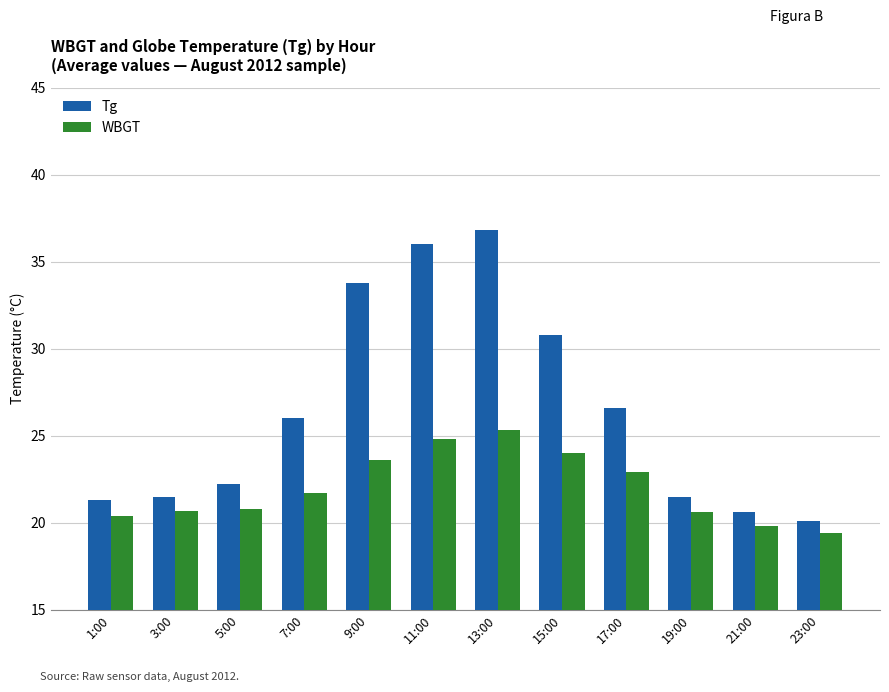

Which series has the largest total across all categories?

Tg